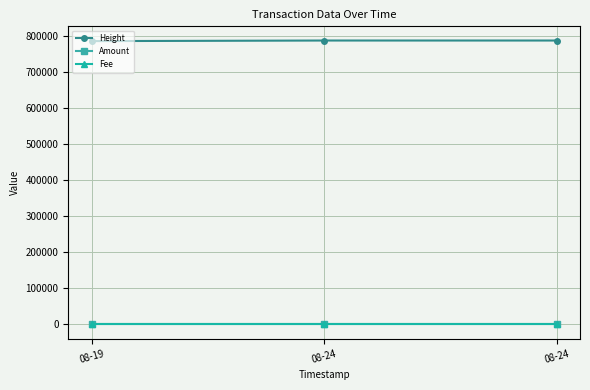

Count the number of data series in this chart.

3